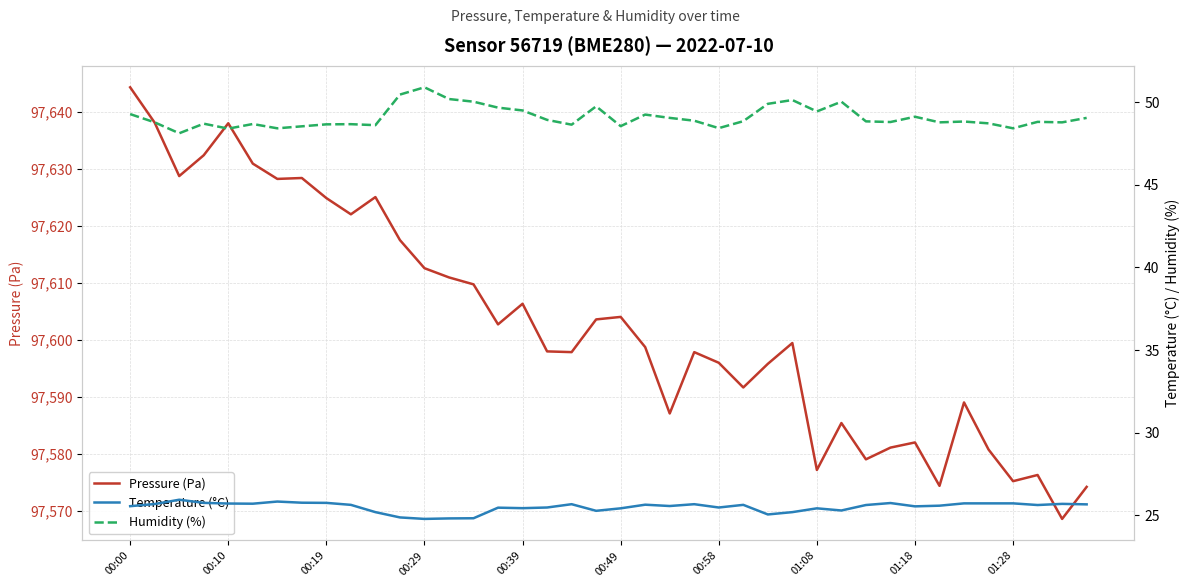

Read the Temperature (°C) value at 01:08.

25.4